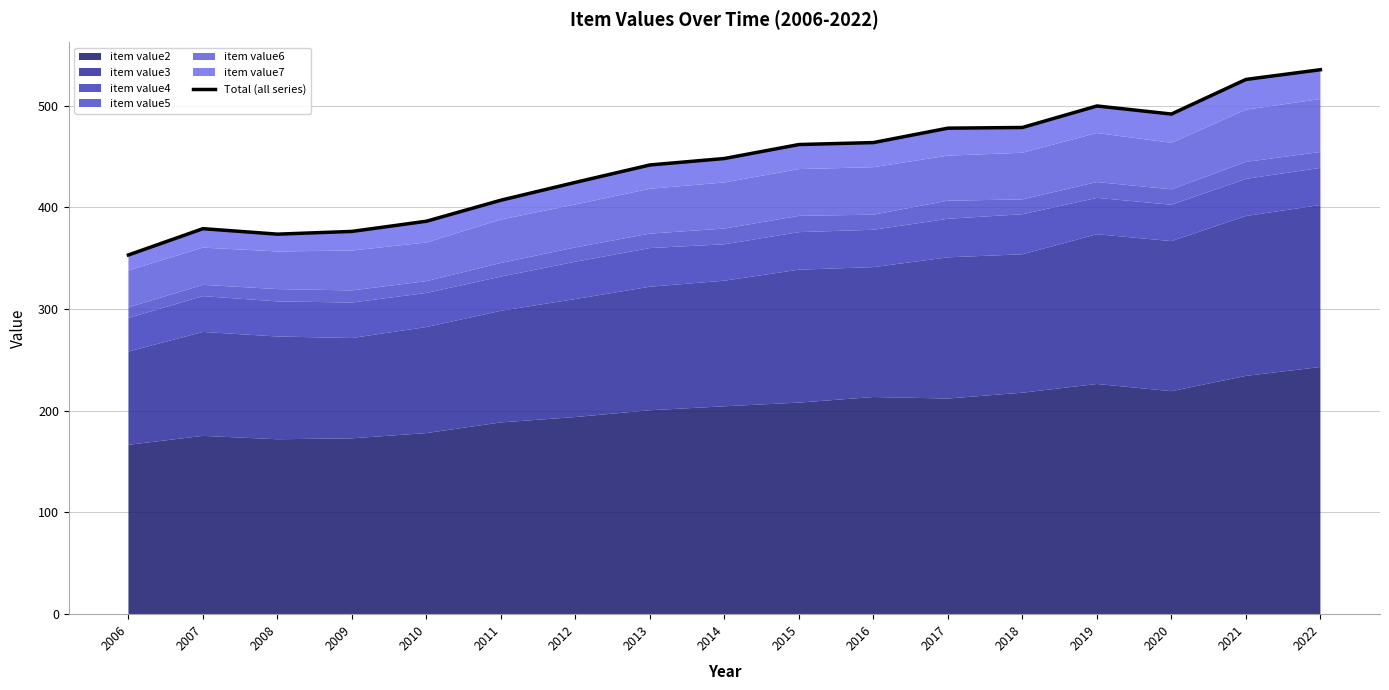

Approximately how many times larger is the value at 2019 compared to 2021?

1.0